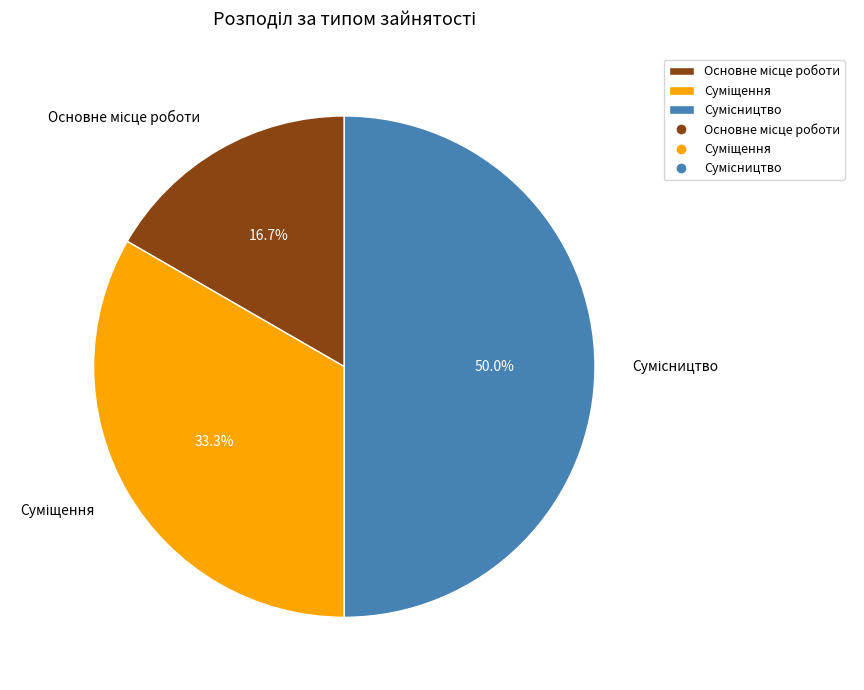

Is the sum of Сумісництво and Суміщення greater than half?

Yes